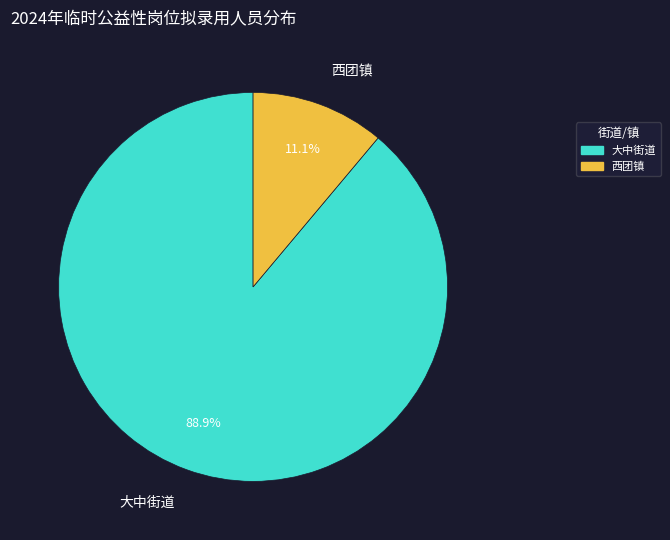

How many segments does this pie chart have?

2